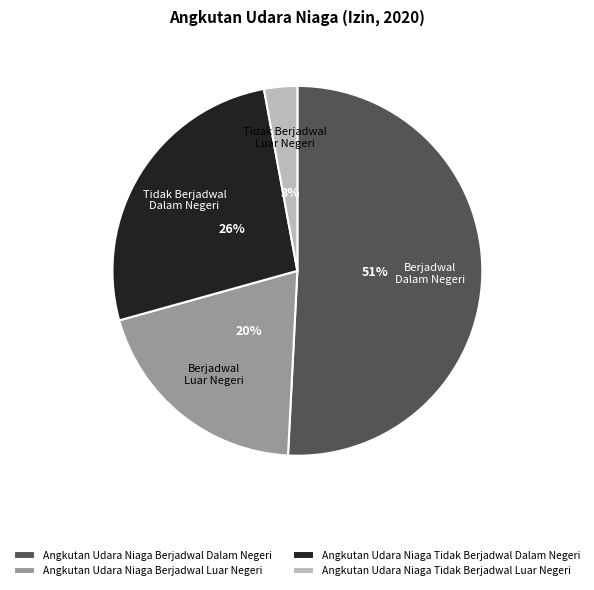

What is the smallest slice in the pie chart?

Angkutan Udara Niaga Tidak Berjadwal Luar Negeri